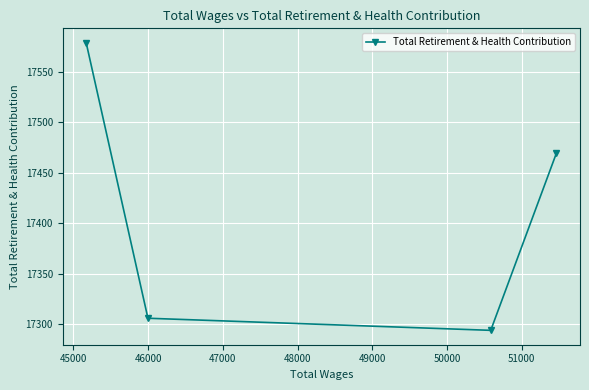

What is the greatest value displayed?

17578.5